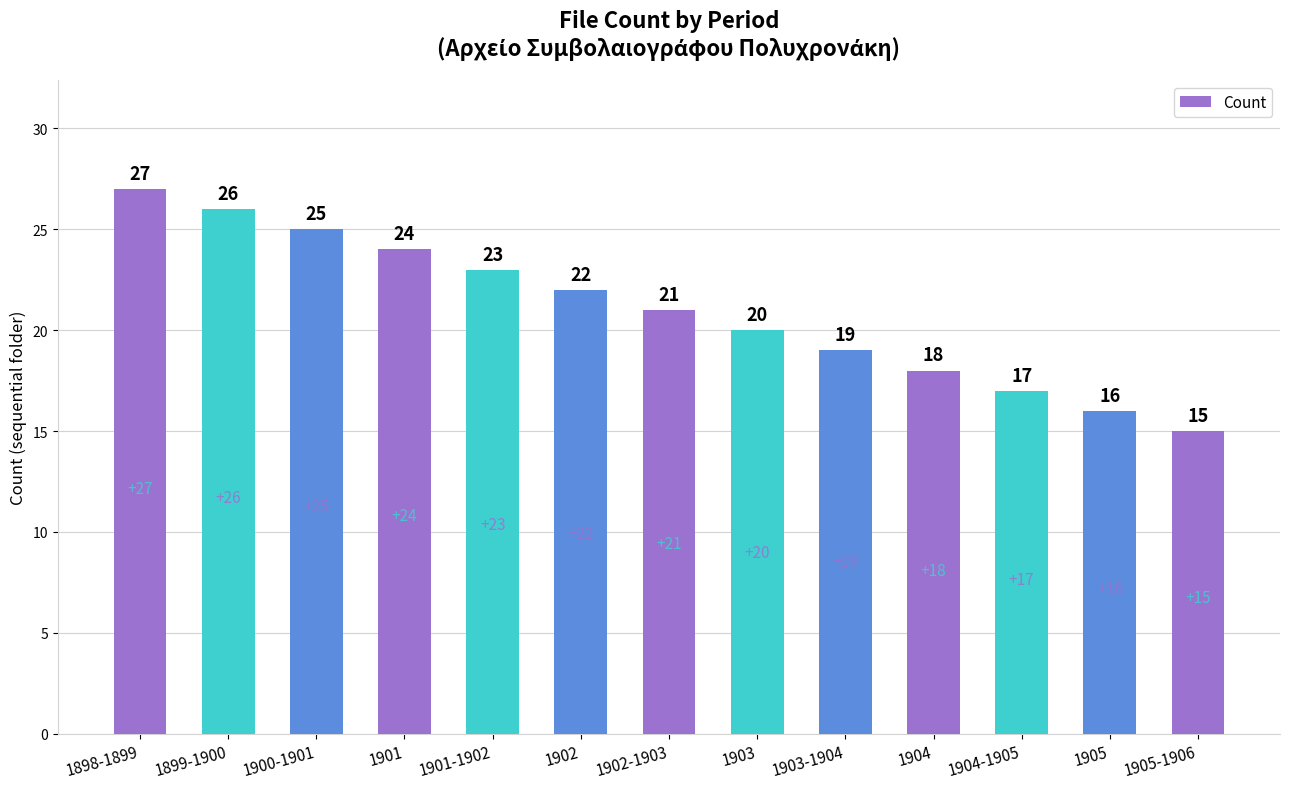

How many values are below 21?

6